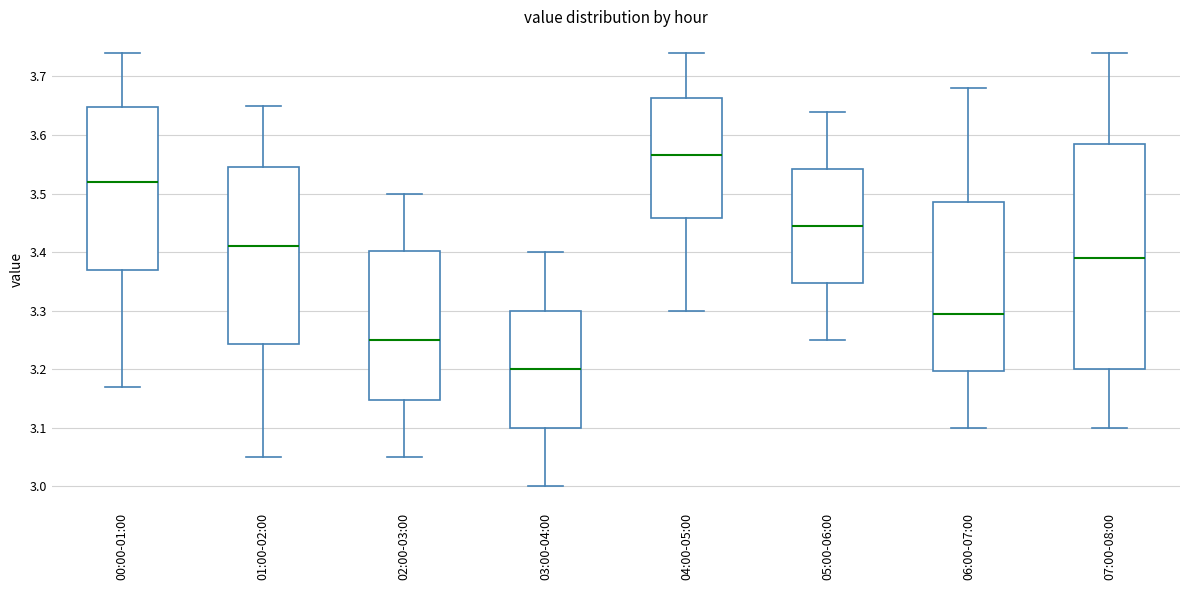

Which box is the tallest, from its lower edge to its upper edge?

07:00-08:00